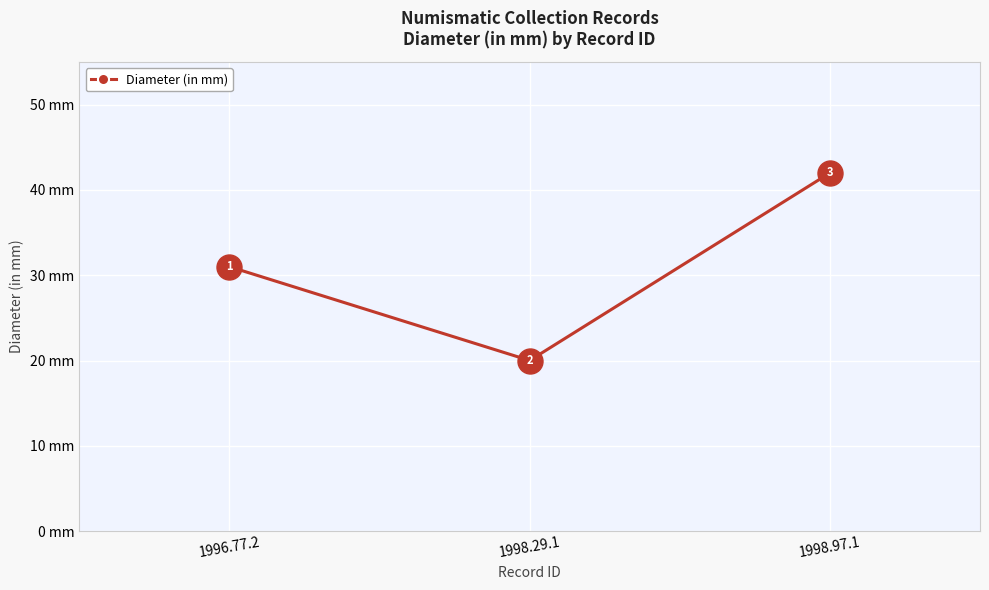

What is the ratio of the value at 1996.77.2 to the value at 1998.97.1?

0.7